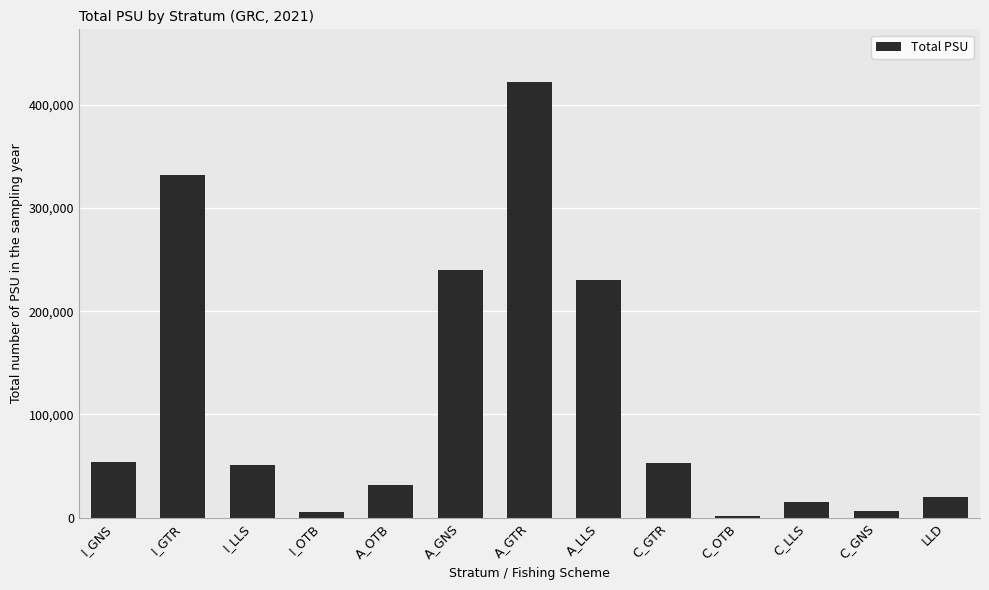

How many values are below 50731?

6